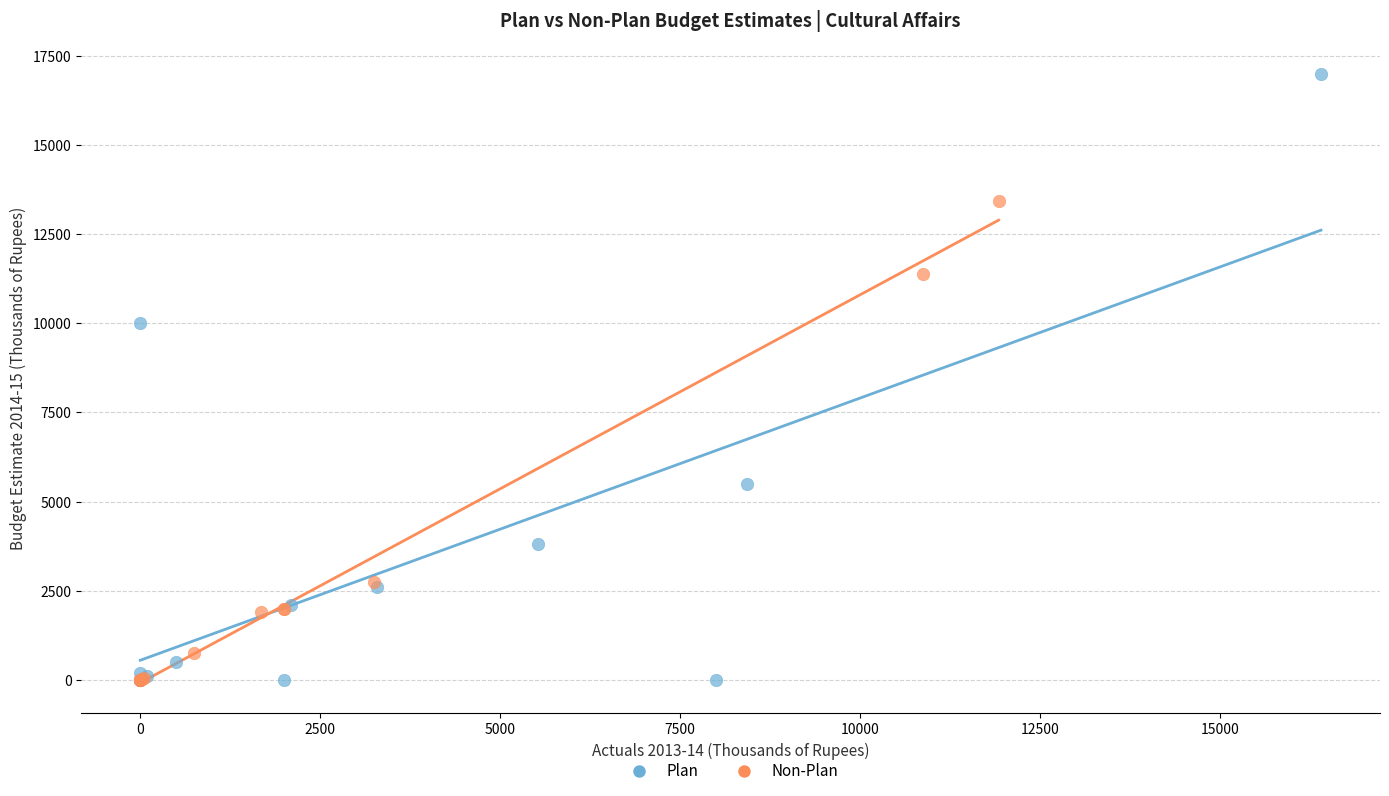

Which series has the largest Y range (max minus min)?

Plan